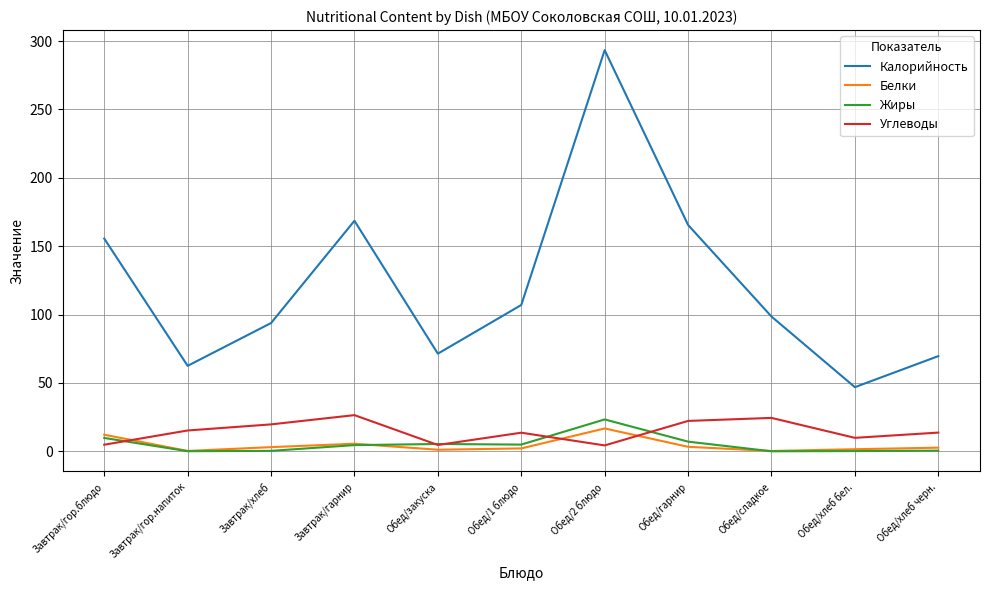

What is the difference between the highest and lowest values at Завтрак/гарнир?

164.1